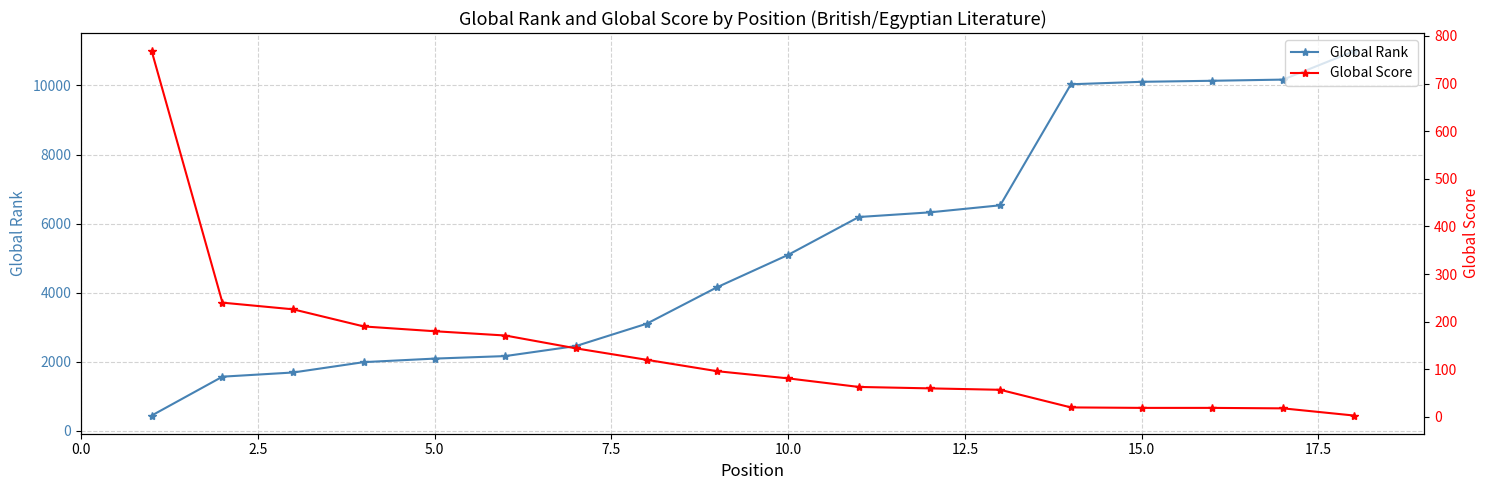

Count the number of categories in the chart.

18